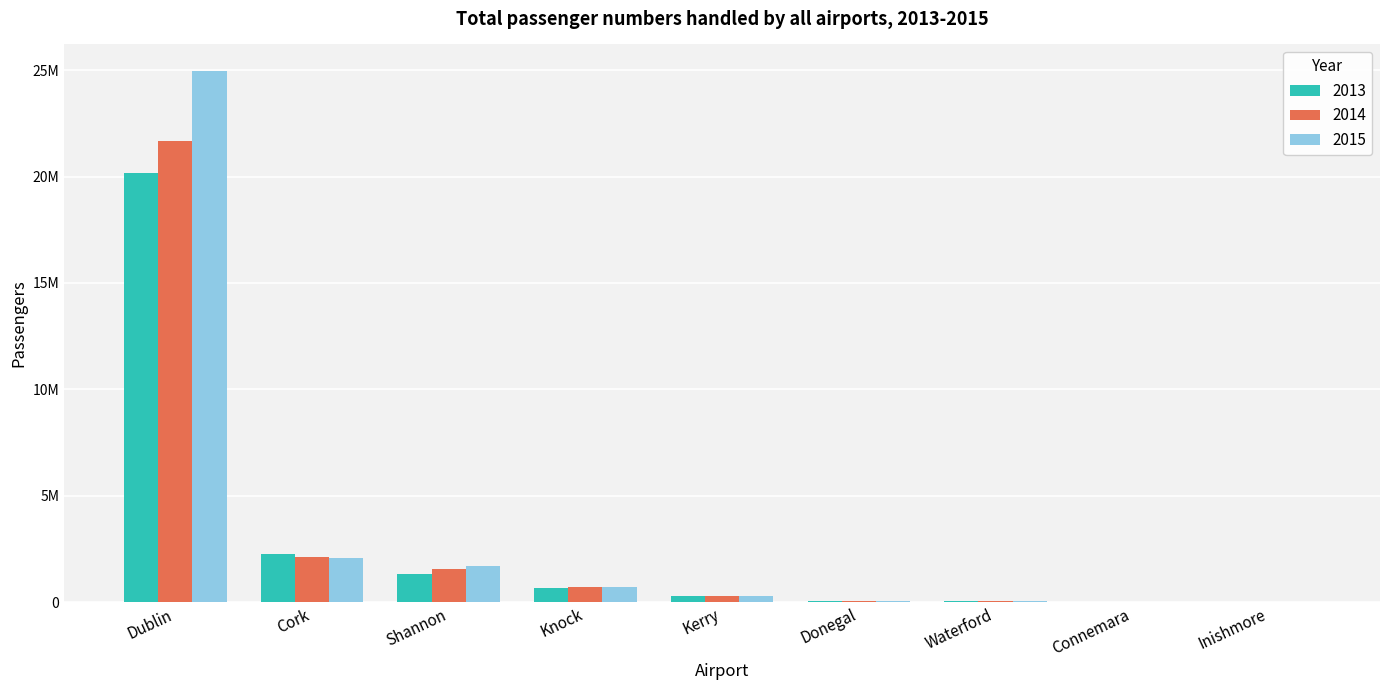

What are all the series names shown in the legend?

2013, 2014, 2015